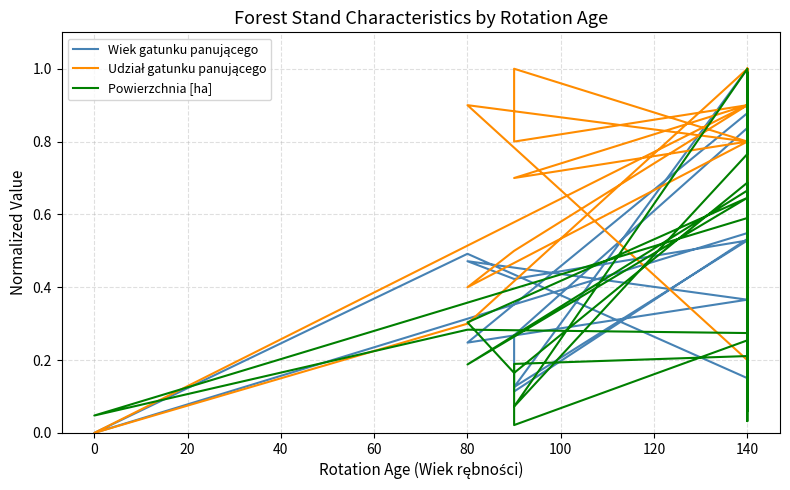

True or false: Powierzchnia [ha] and Wiek gatunku panującego intersect in this chart.

True